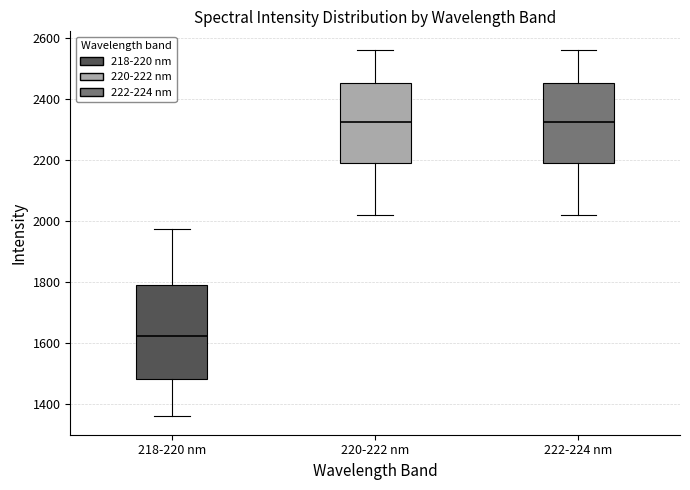

Which box is the tallest, from its lower edge to its upper edge?

218-220 nm